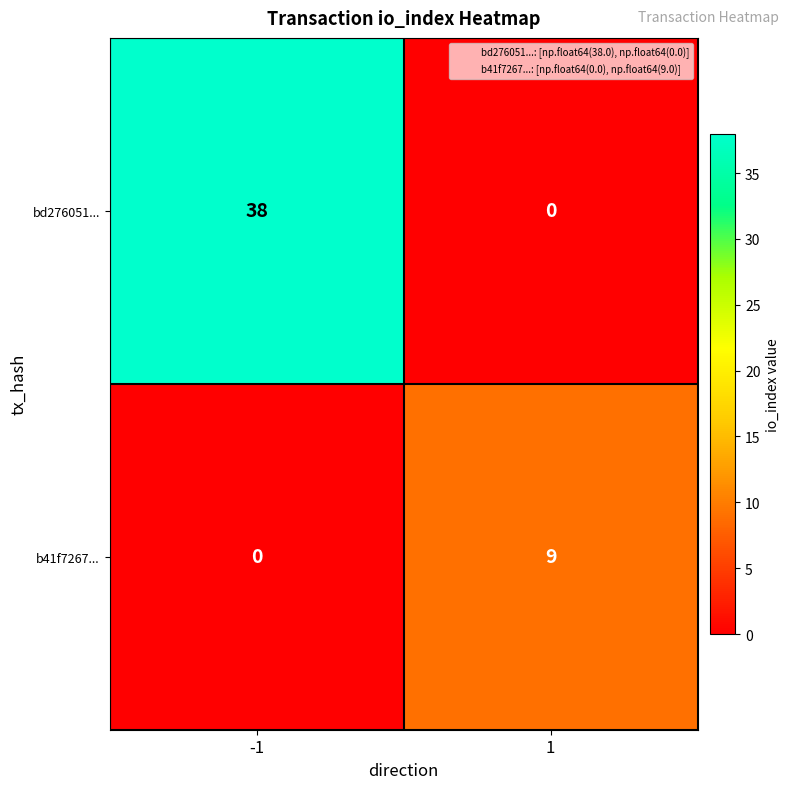

What is the spread (max minus min) of values at -1?

38